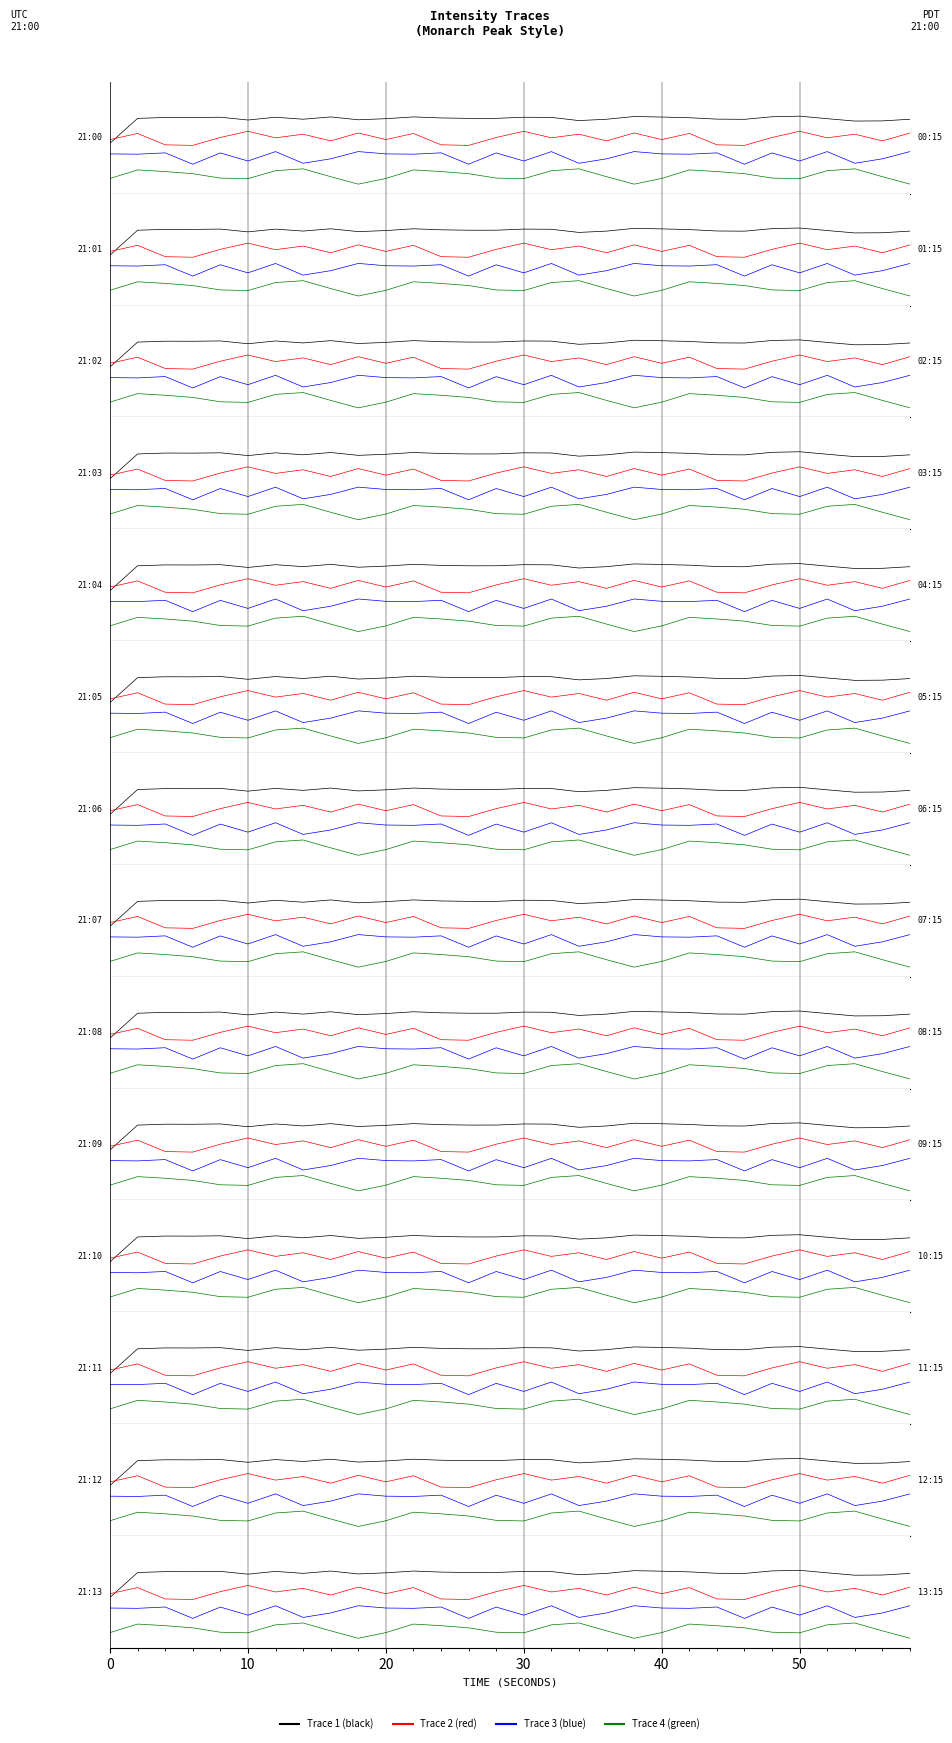

How many series are shown in this chart?

4